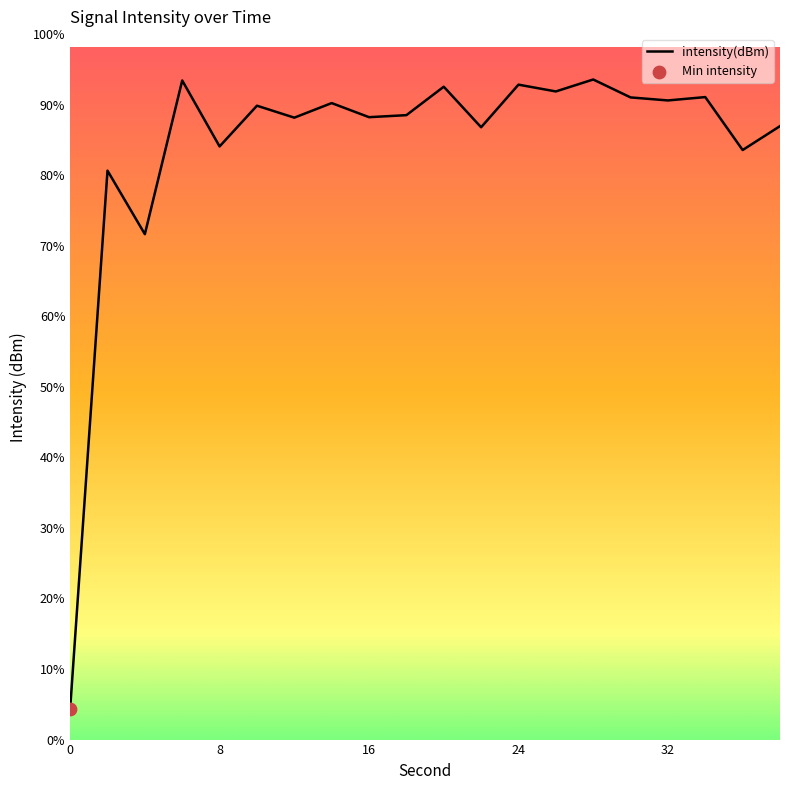

Is this an area chart (filled region under the line)?

No